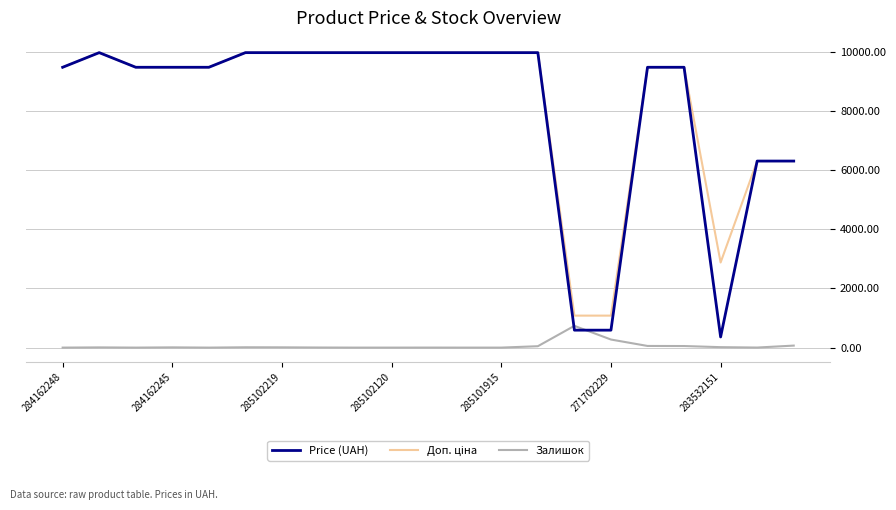

Which series has the widest spread of values?

Price (UAH)